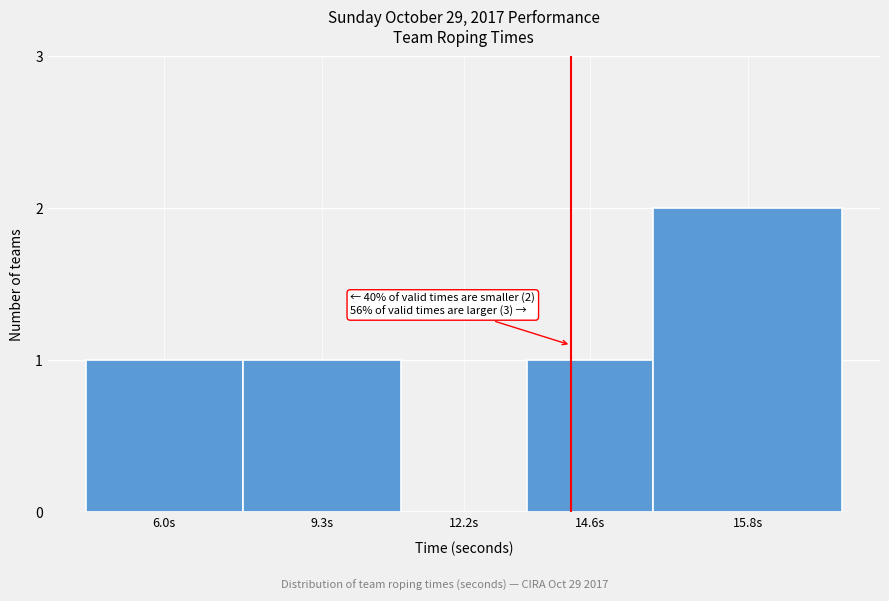

Reading left to right, list all the values displayed in this chart.

6.0s=1	9.3s=1	12.2s=0	14.6s=1	15.8s=2